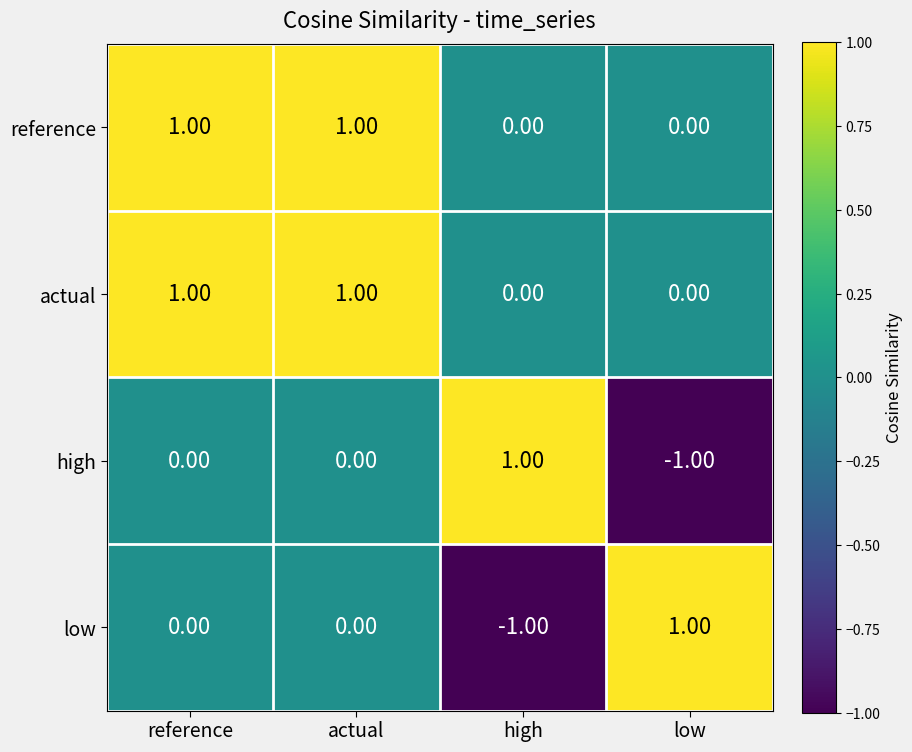

What is the smallest value displayed?

-1